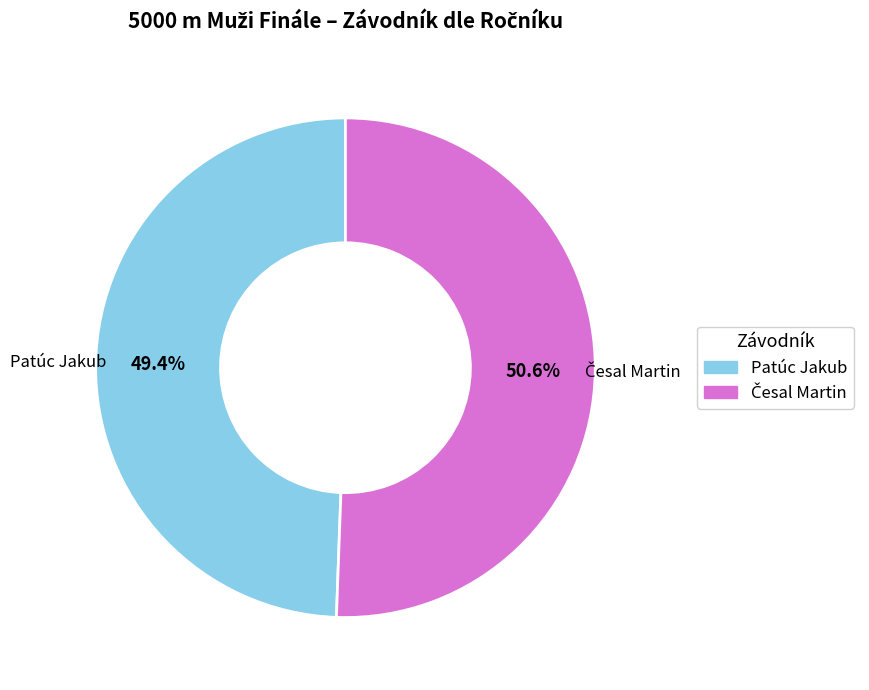

To the nearest percent, what is the difference between the largest and smallest slice percentages?

1%